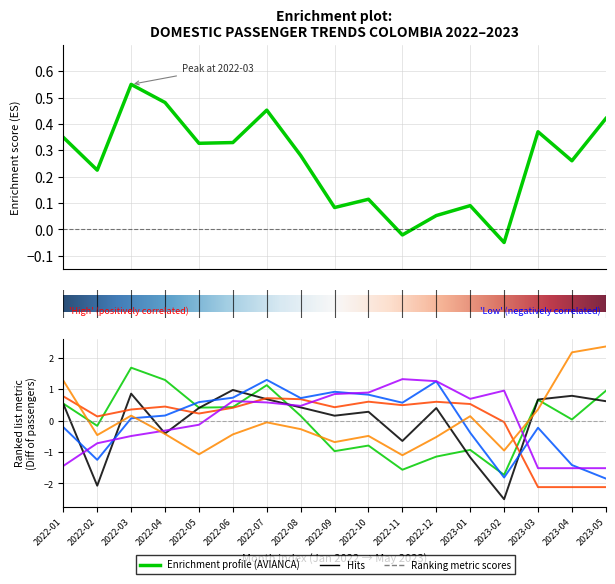

How many data points in AVIANCA are above 0?

15